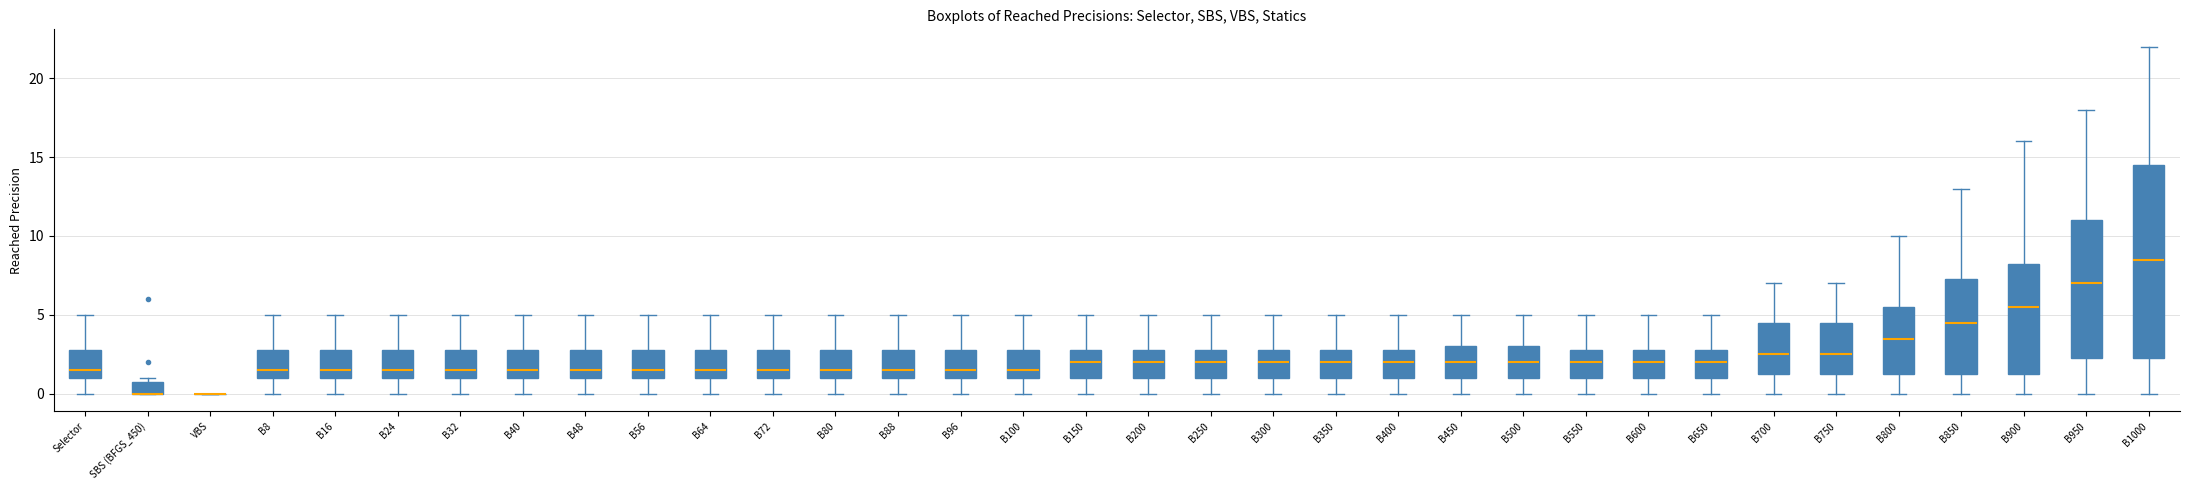

Comparing the boxes themselves (not the whiskers), which one is the tallest?

B1000